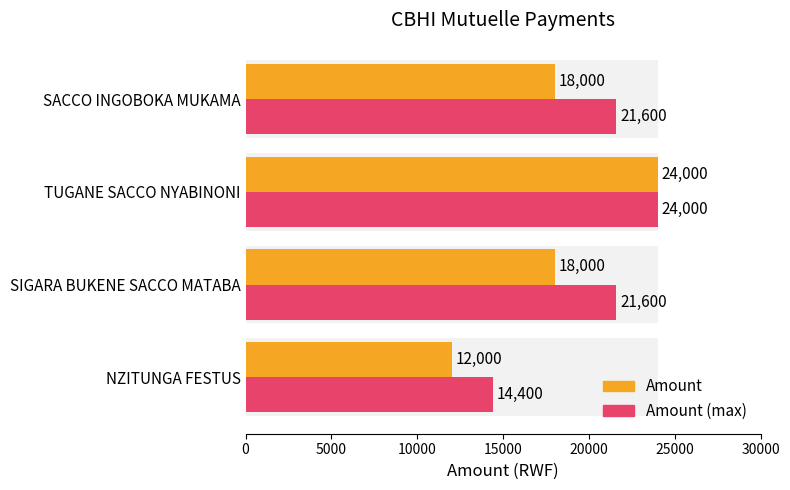

Which series has the largest range (max minus min)?

Amount